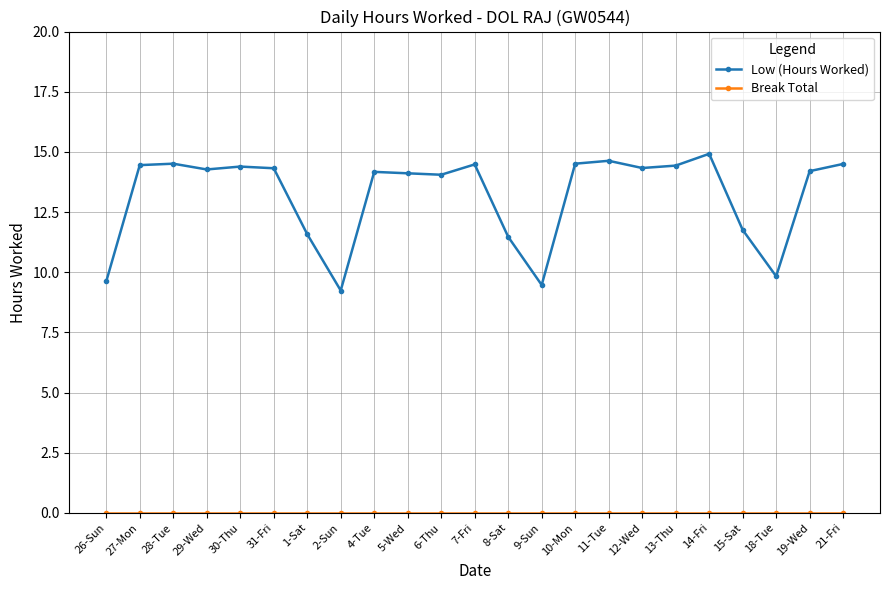

True or false: Low (Hours Worked) has more than 2 interior local peaks.

True